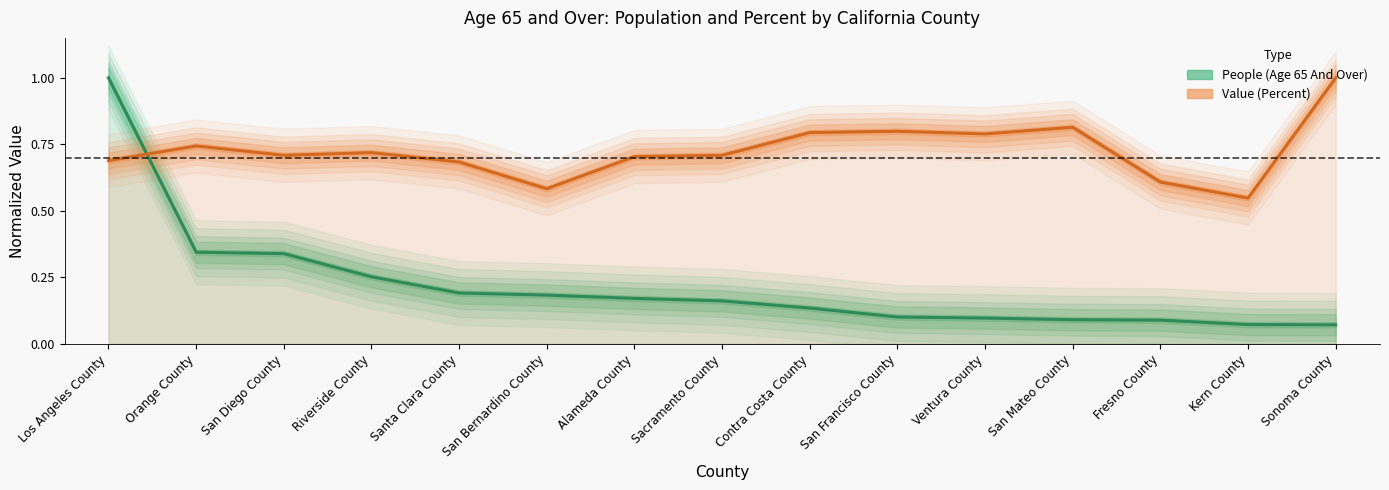

Is it true that Value (Percent) equals 0.2 at Contra Costa County?

False